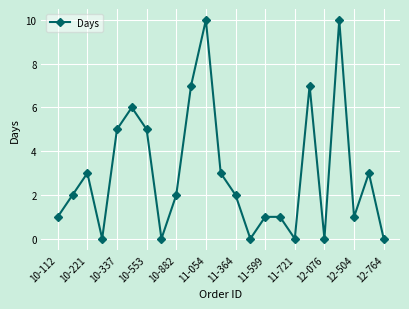

How many lines are shown in the chart?

1